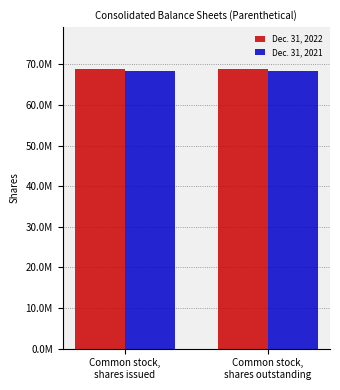

What is the value of the Dec. 31, 2022 bar at the 2nd from the left?

68847382